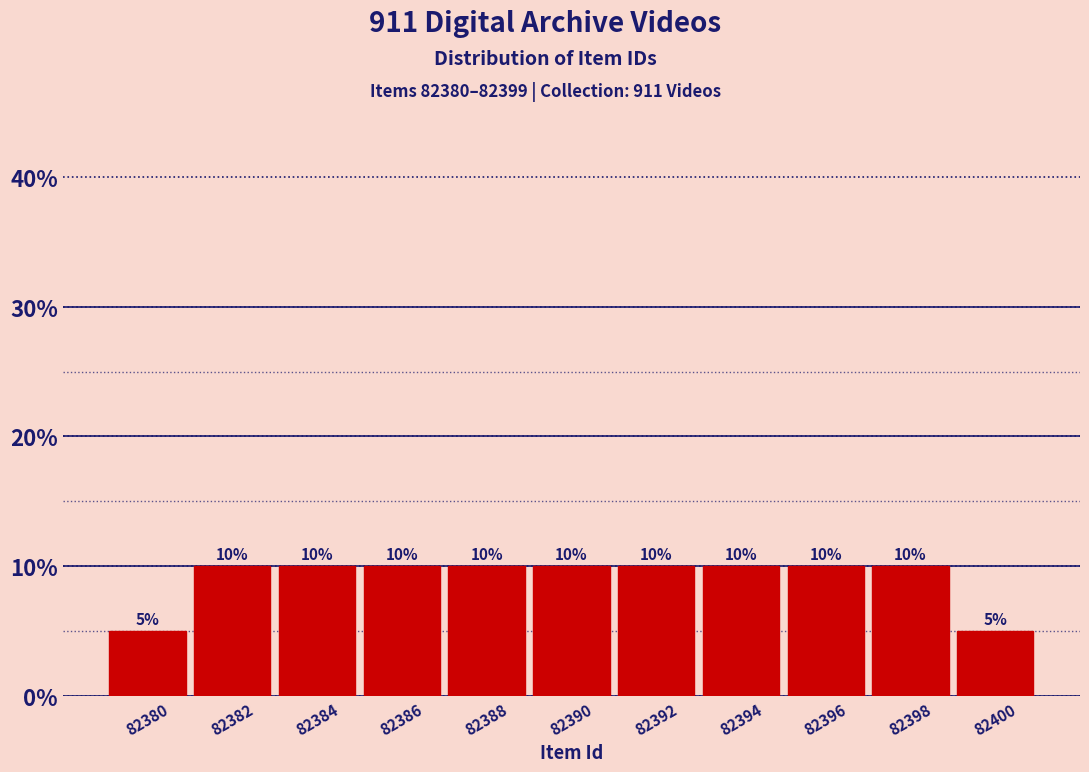

How tall is the bar that spans 82383 to 82385 on the x-axis?

10